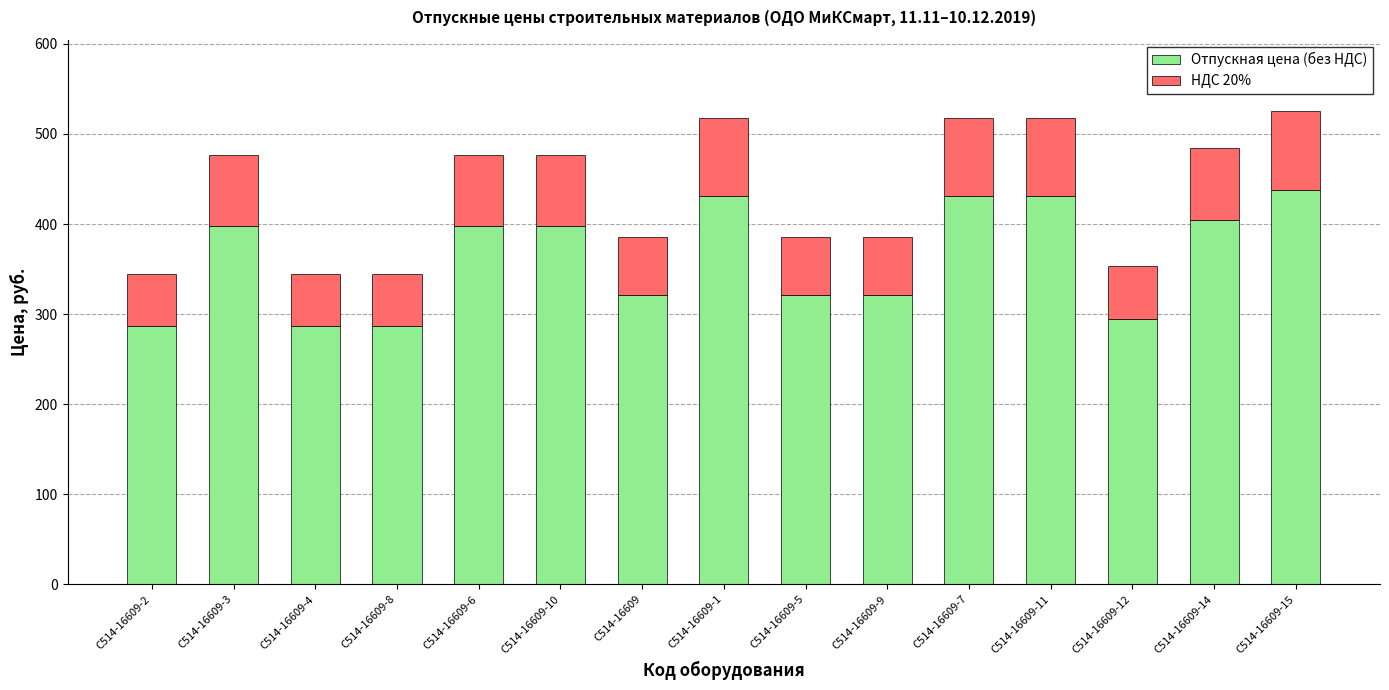

Reading left to right, what are the values for Отпускная цена (без НДС)?

287.3	397.3	287.3	287.3	397.3	397.3	321.3	431.3	321.3	321.3	431.3	431.3	294.1	404.1	438.1